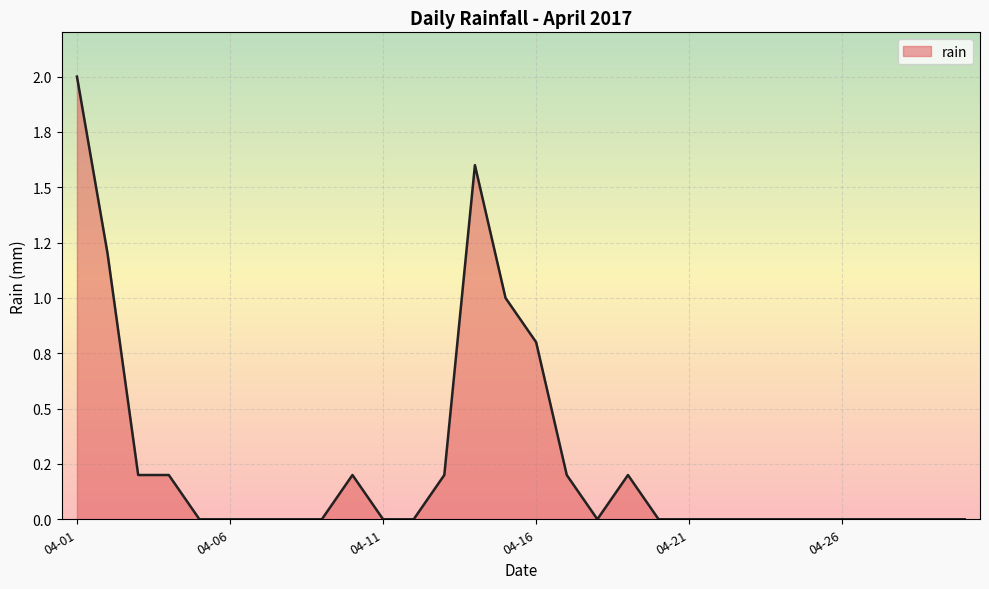

Is this an area chart (filled region under the line)?

Yes